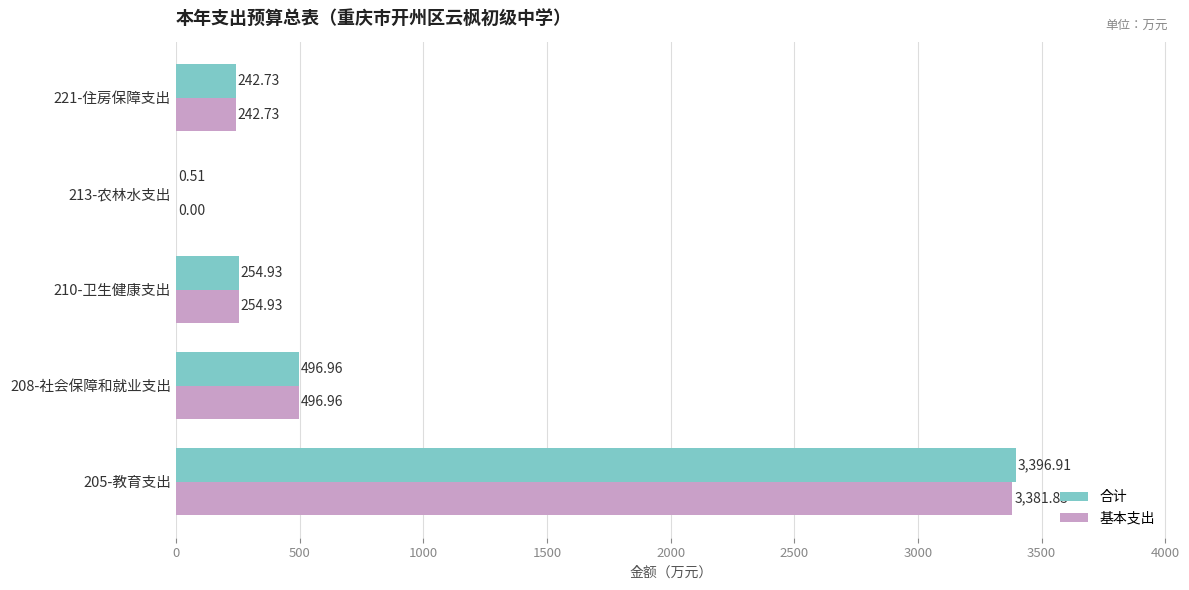

At which category is the sum across all series the highest?

205-教育支出